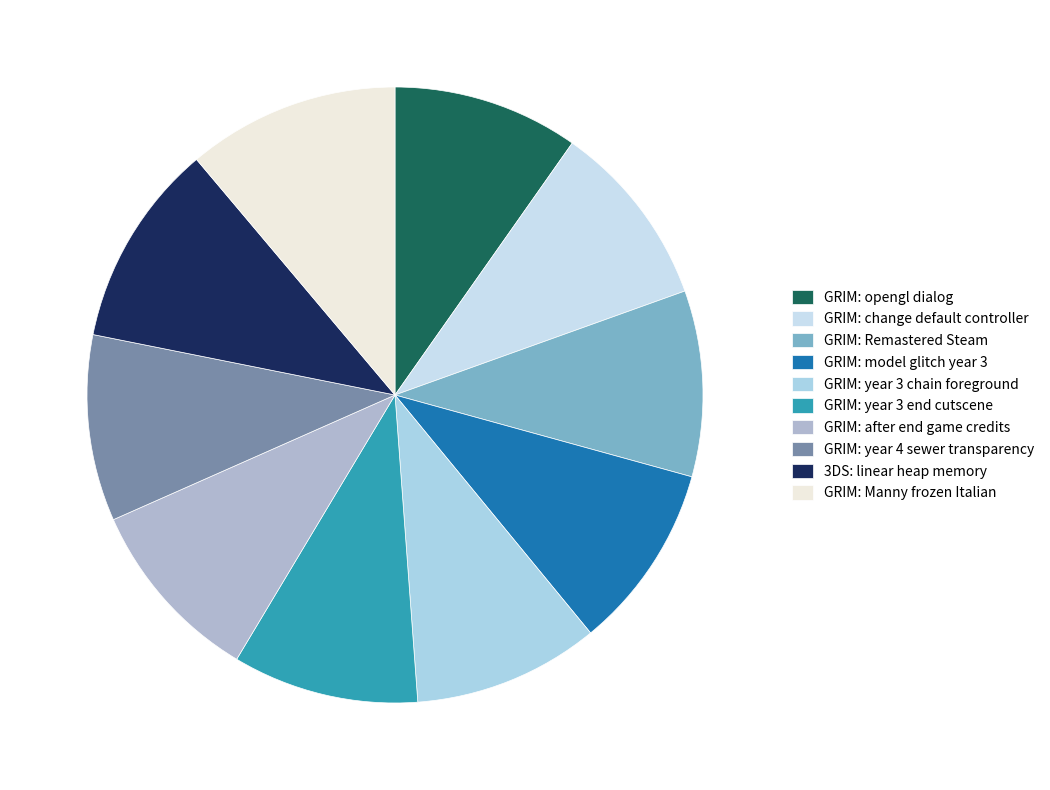

Is GRIM: opengl dialog the majority of the pie?

No